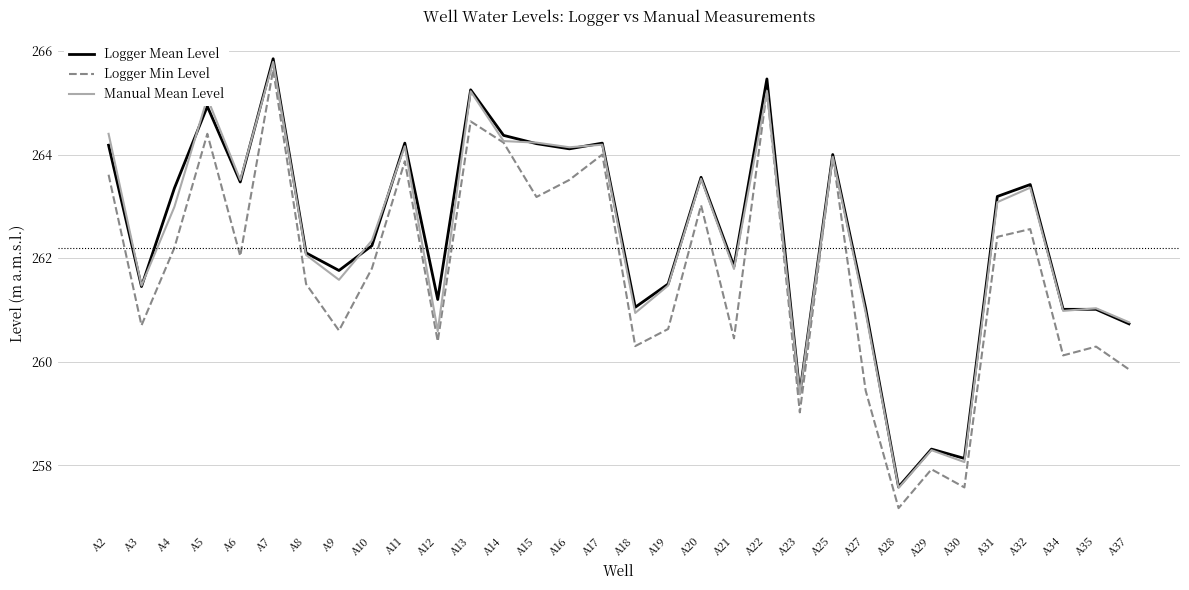

At A18, list the series in order from smallest to largest.

Logger Min Level, Manual Mean Level, Logger Mean Level